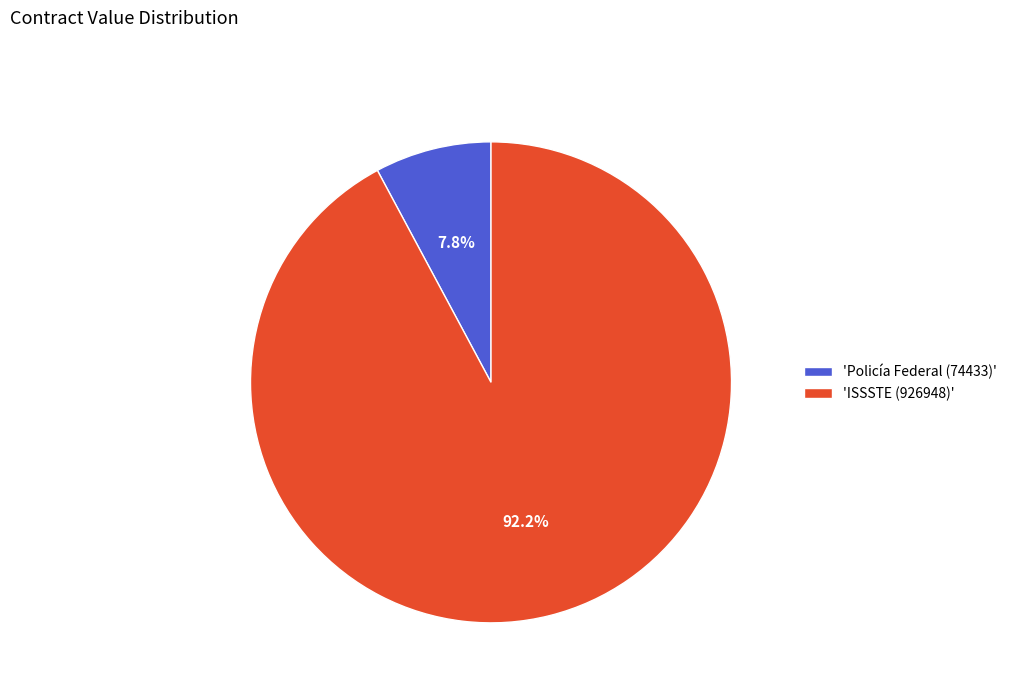

Which category has the biggest portion of the pie?

'ISSSTE (926948)'